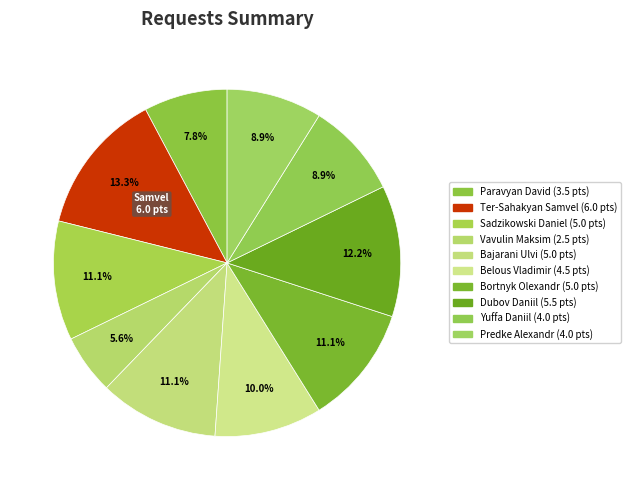

Does Sadzikowski Daniel represent more than half of the total?

No